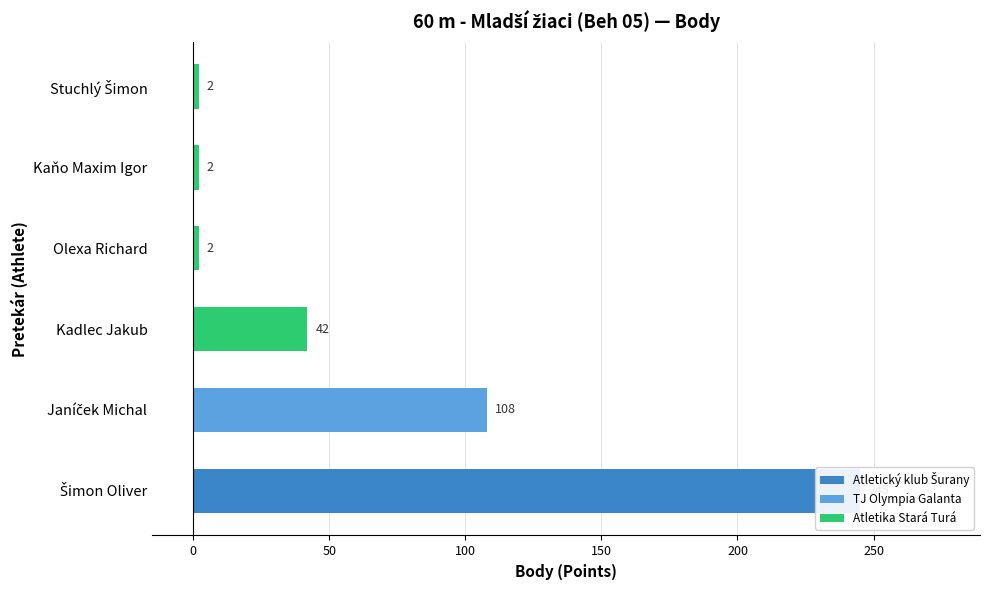

What is the maximum value shown in the chart?

245